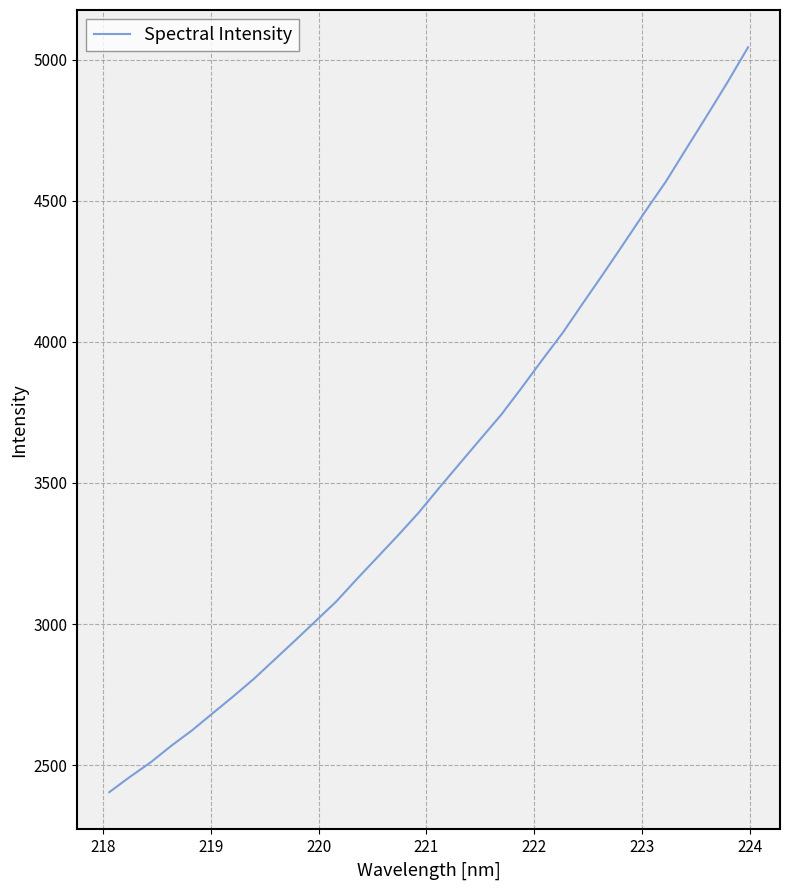

What is the difference between the maximum and minimum values?

2640.6